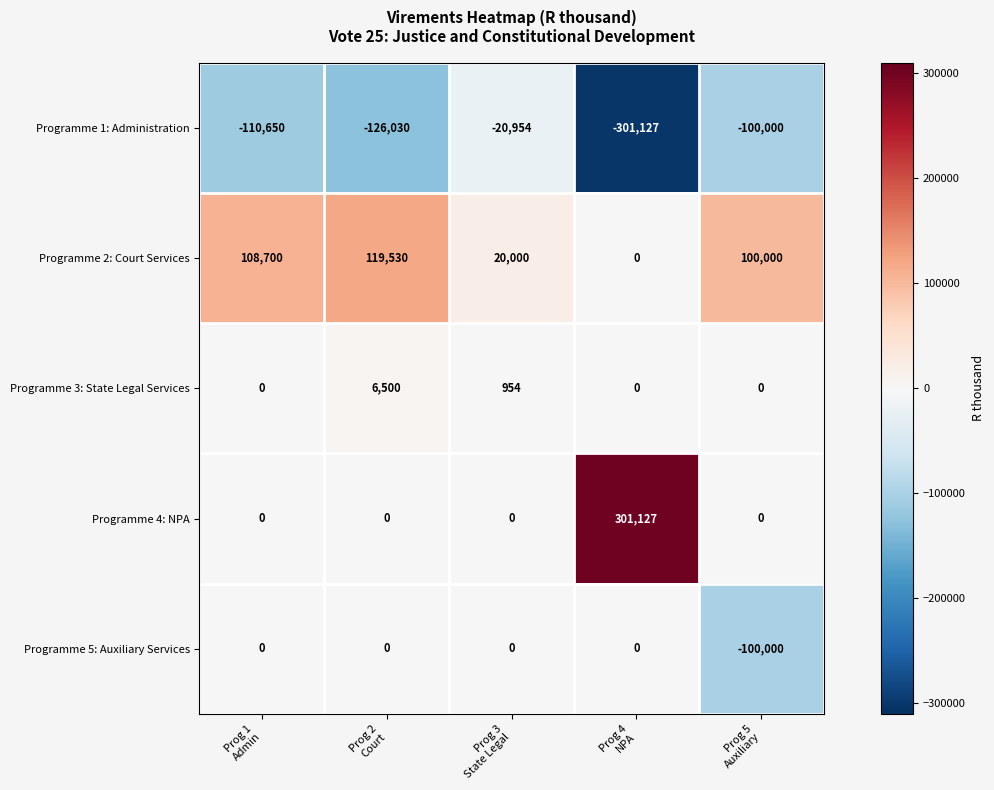

What is the average value of the Programme 4: NPA series?

60225